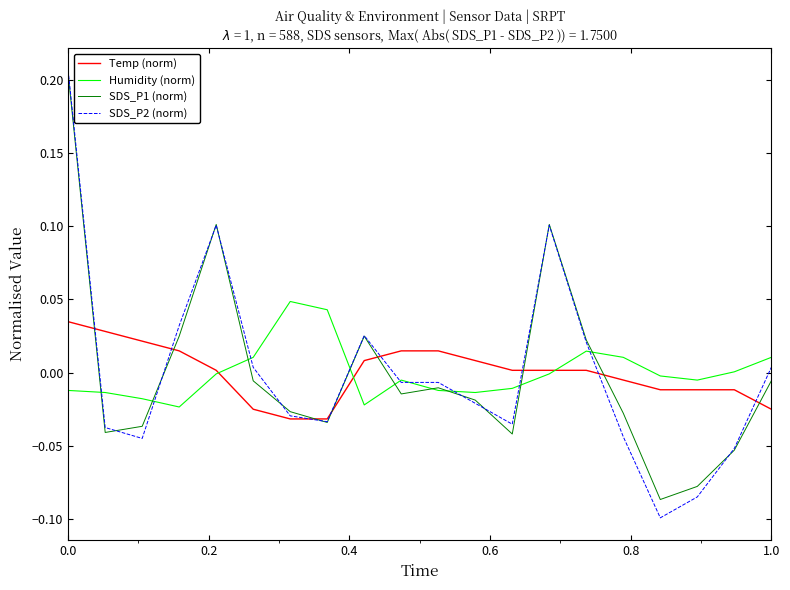

How many interior local valleys does the Humidity (norm) series have?

4